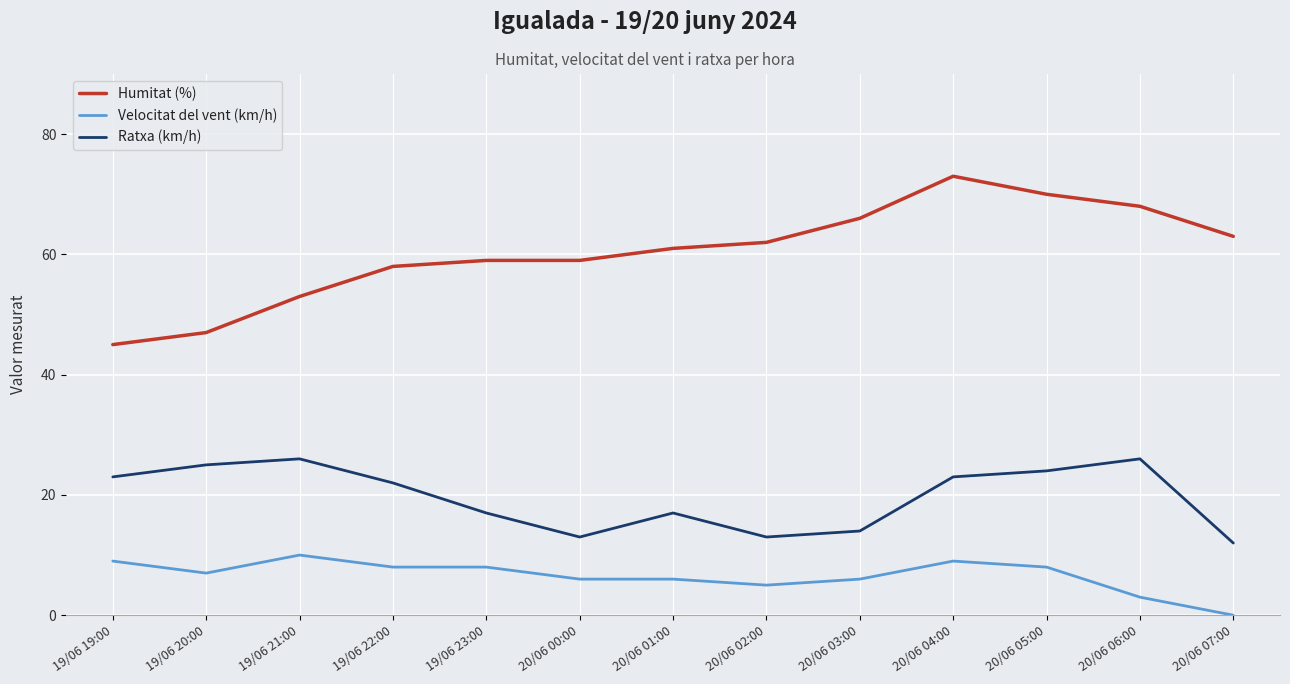

The Velocitat del vent (km/h) series shows 6 at 20/06 03:00. True or false?

True